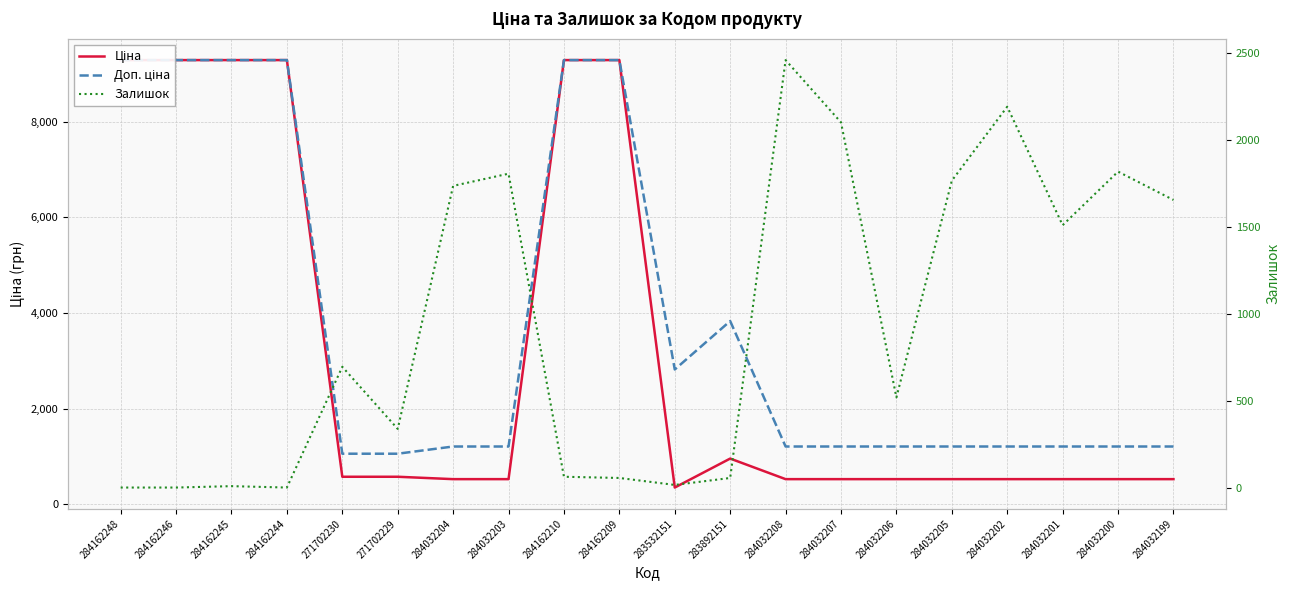

List the labels in order of Доп. ціна value, smallest first.

271702230, 271702229, 284032204, 284032203, 284032208, 284032207, 284032206, 284032205, 284032202, 284032201, 284032200, 284032199, 283532151, 283892151, 284162248, 284162246, 284162245, 284162244, 284162210, 284162209